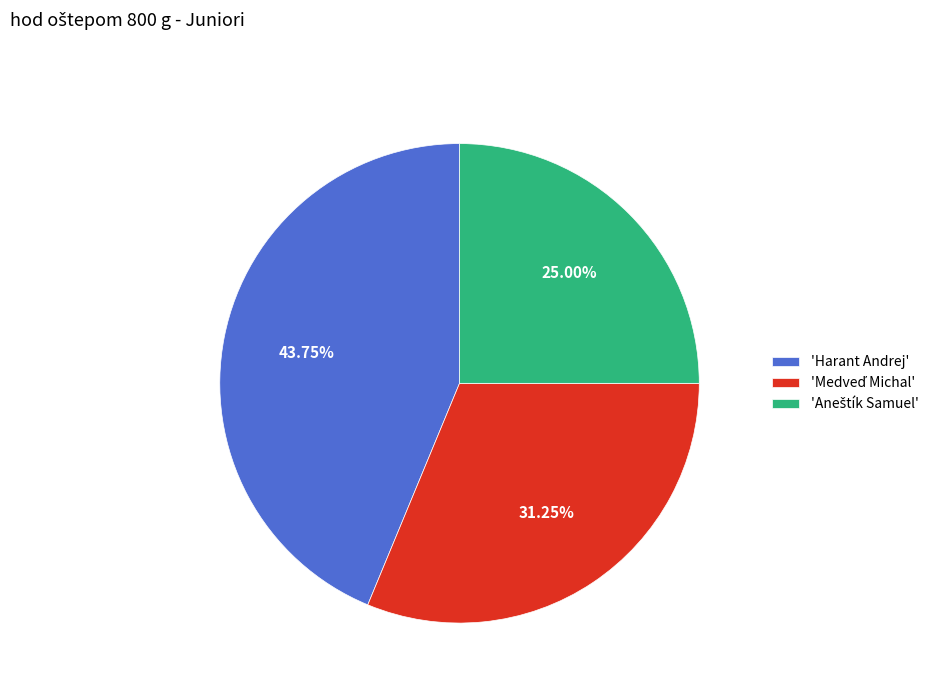

What is the largest slice in the pie chart?

'Harant Andrej'